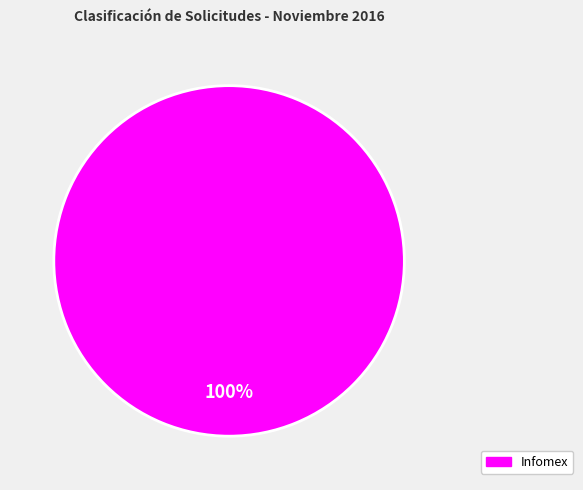

Is there a majority slice in this chart?

Yes